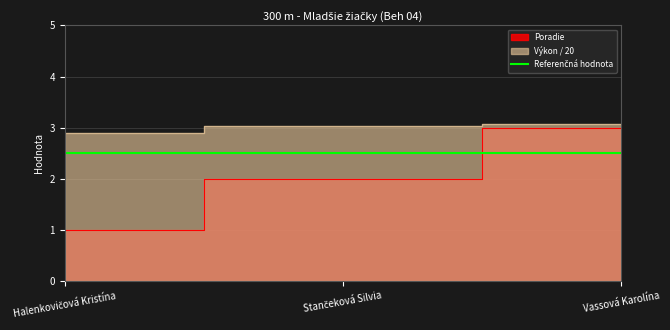

What is the difference between the values at Stančeková Silvia and Vassová Karolína?

1